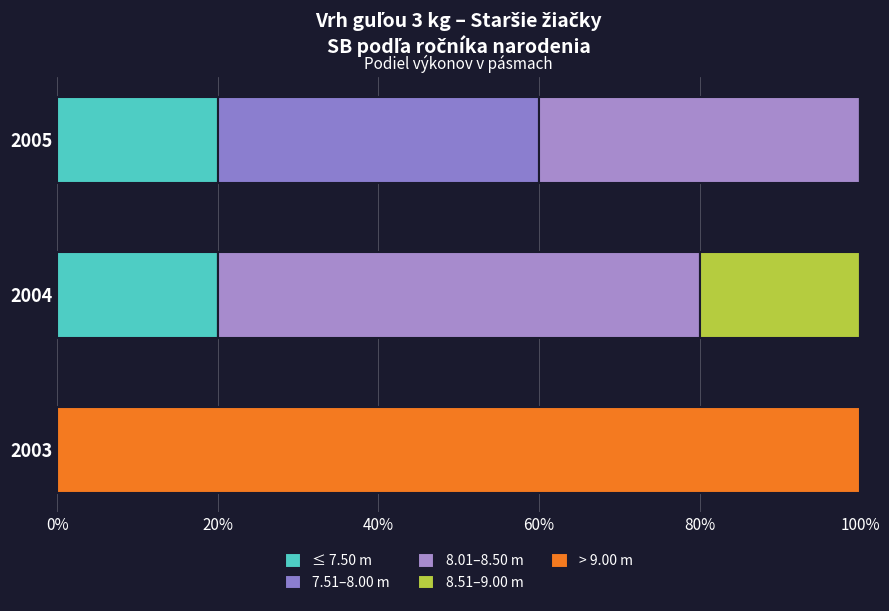

Count the number of categories in the chart.

3